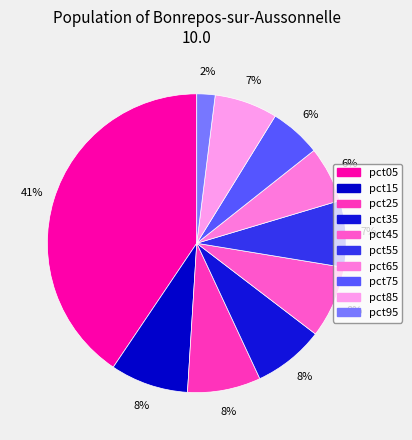

The pct25 slice represents 8% of the pie. True or false?

True